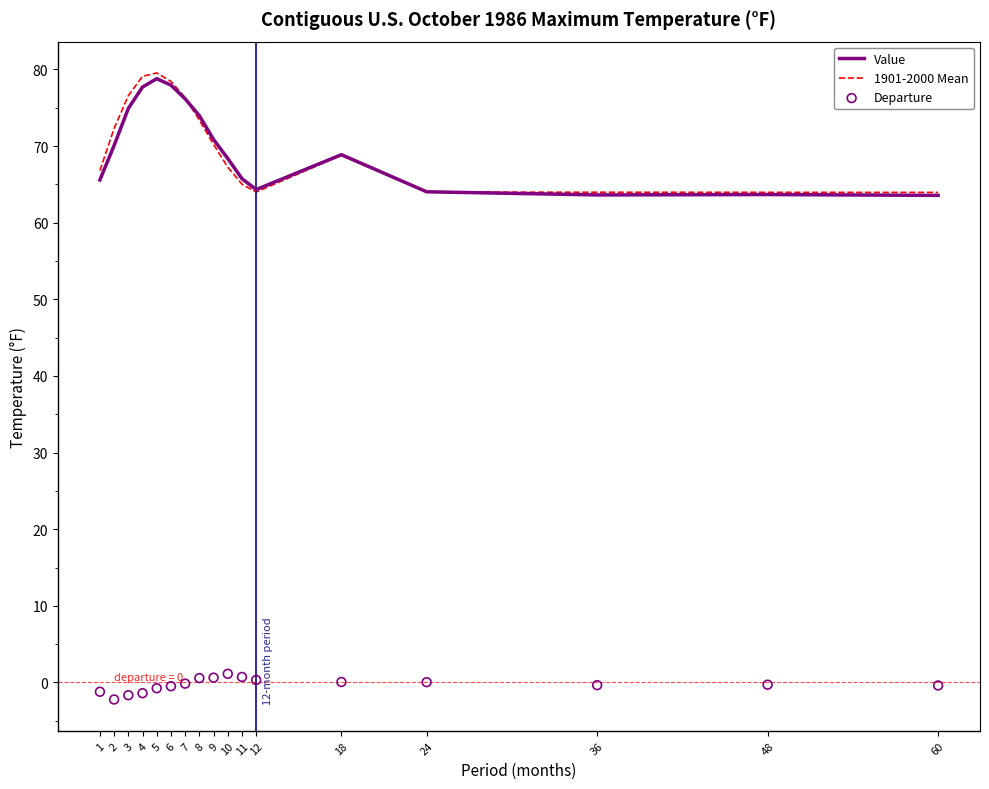

Which series has the largest total across all categories?

1901-2000 Mean